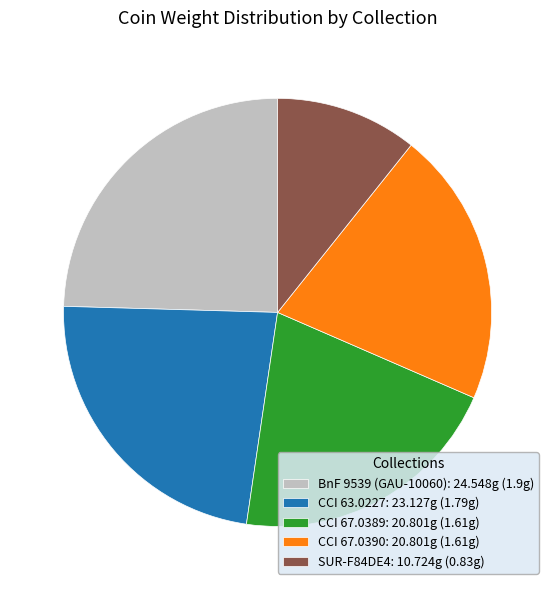

Does SUR-F84DE4 represent more than half of the total?

No